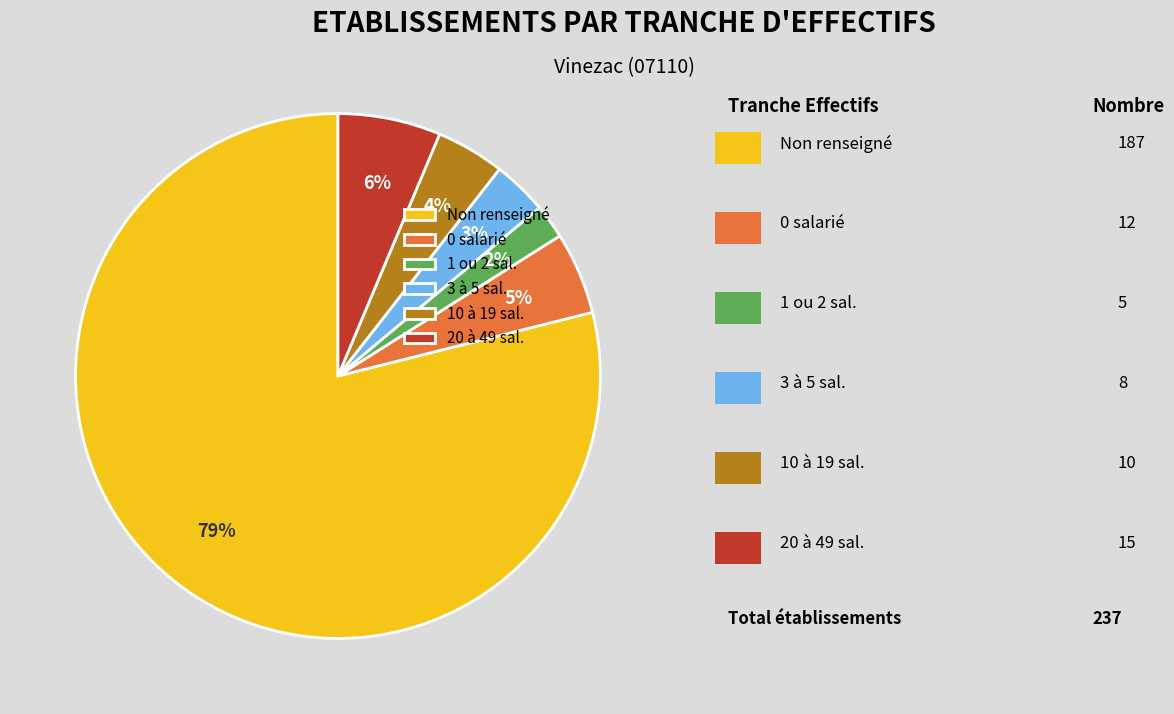

Which category has the biggest portion of the pie?

Non renseigné